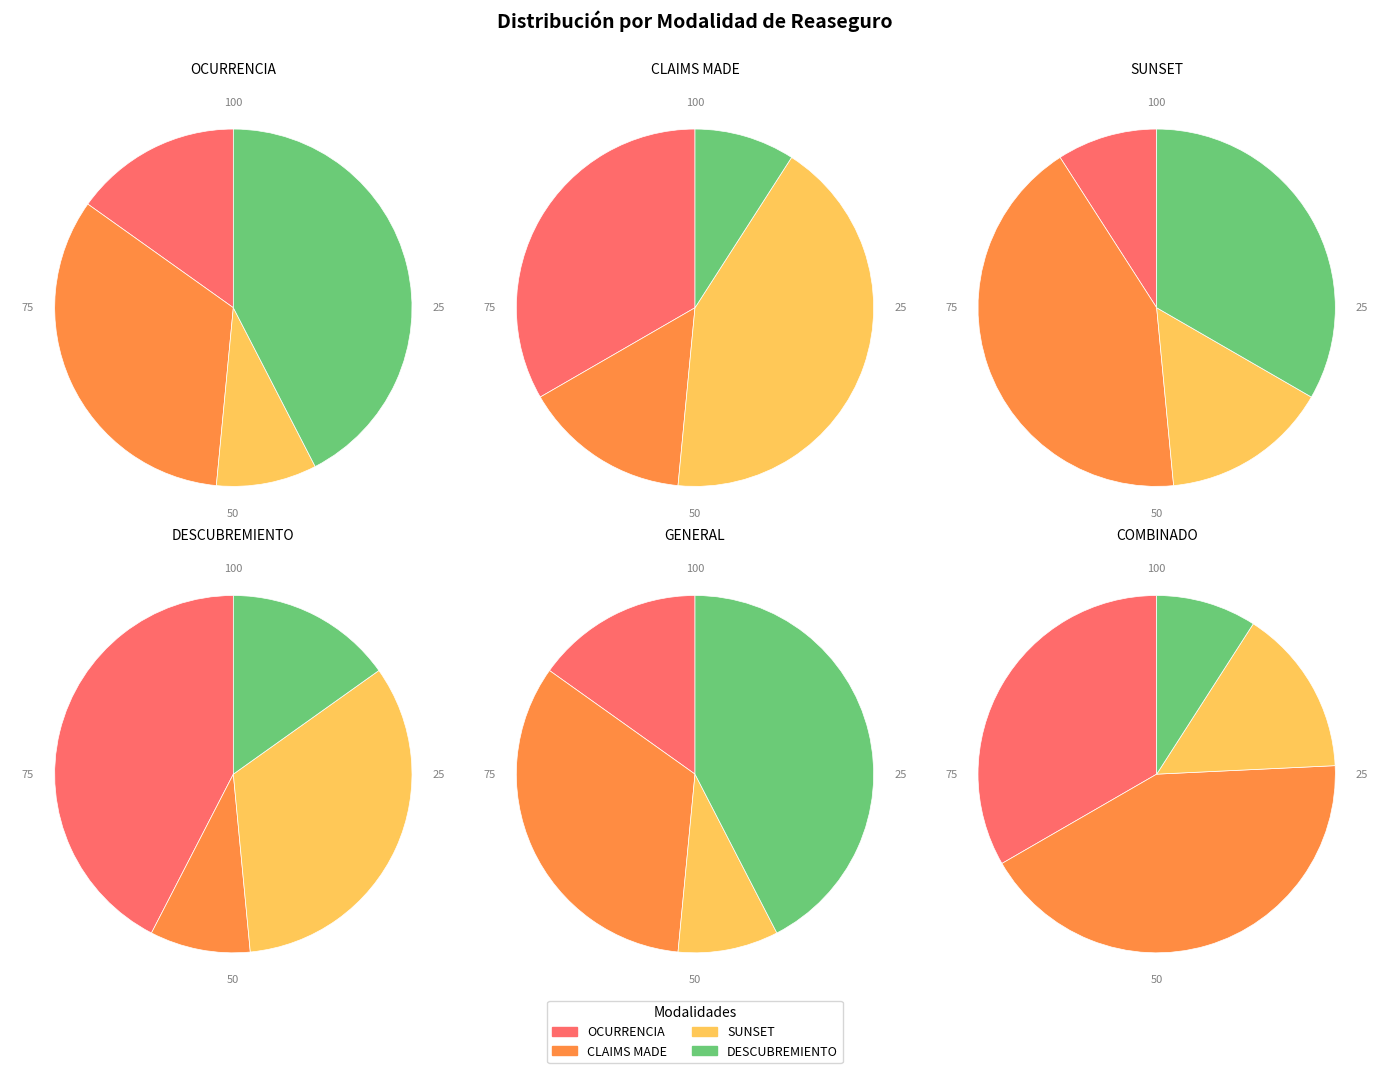

What percentage is NOT represented by SUNSET?

90.9%